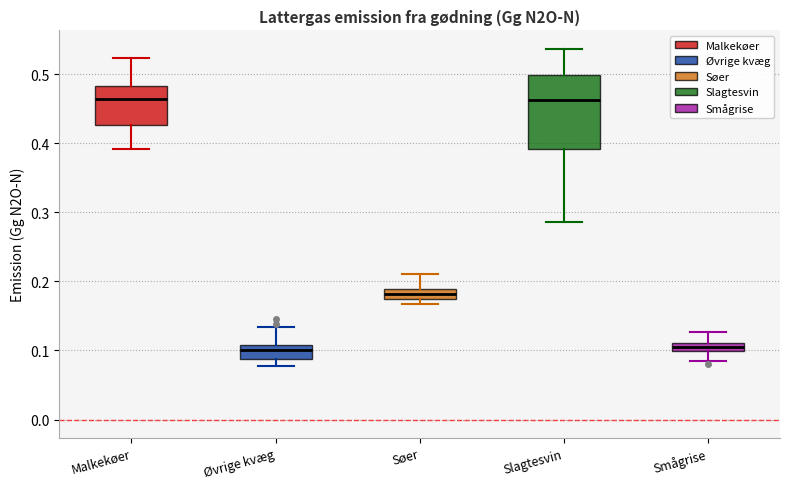

Where does the lower whisker of the box for Slagtesvin end on the y-axis? The values are not printed on the chart, so give them approximately, as read against the axis.

0.29